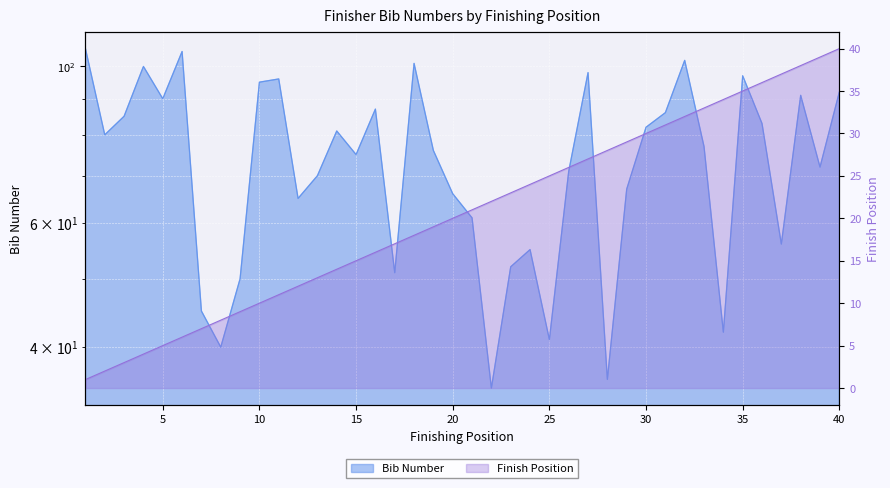

Is the value of Finish Position at 30 greater than the value of Bib Number at 15?

No